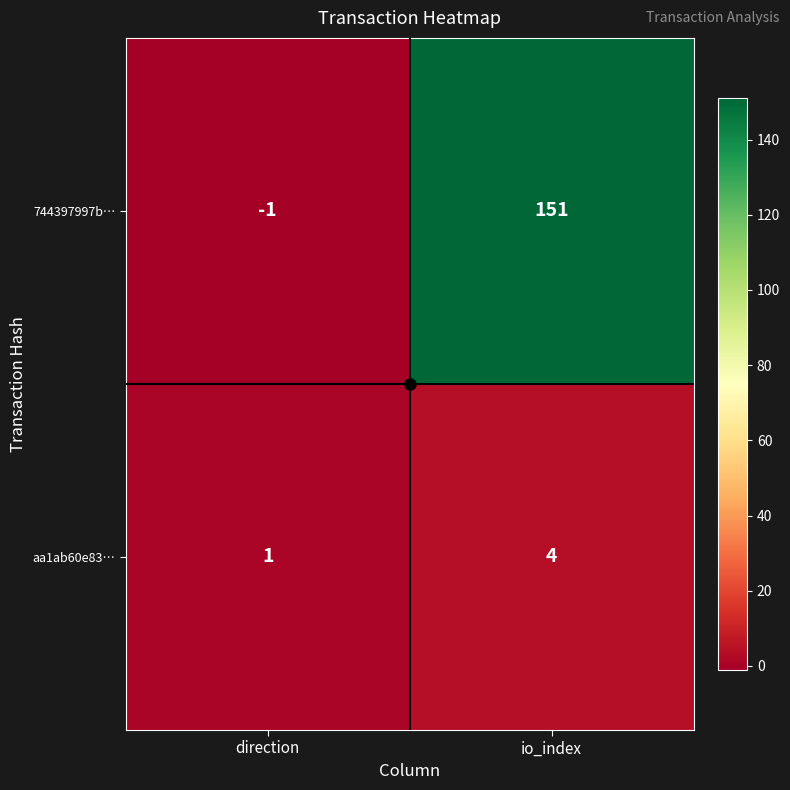

What is the difference between the maximum and minimum values in the aa1ab60e83… series?

3